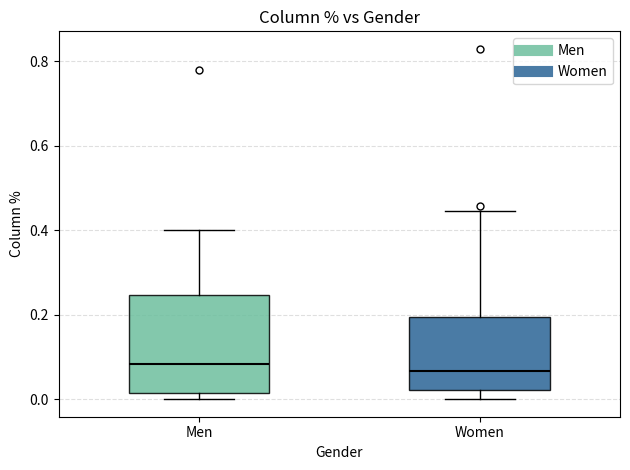

Reading left to right, transcribe this box plot: for each box, give where its median line is, the range the box spans, and where its two whiskers end, as read against the y-axis. The values are not printed on the chart, so give them approximately, as read against the axis.

Men: median 0.08, box 0.02 to 0.24, whiskers 0.00 to 0.40
Women: median 0.06, box 0.02 to 0.20, whiskers 0.00 to 0.44